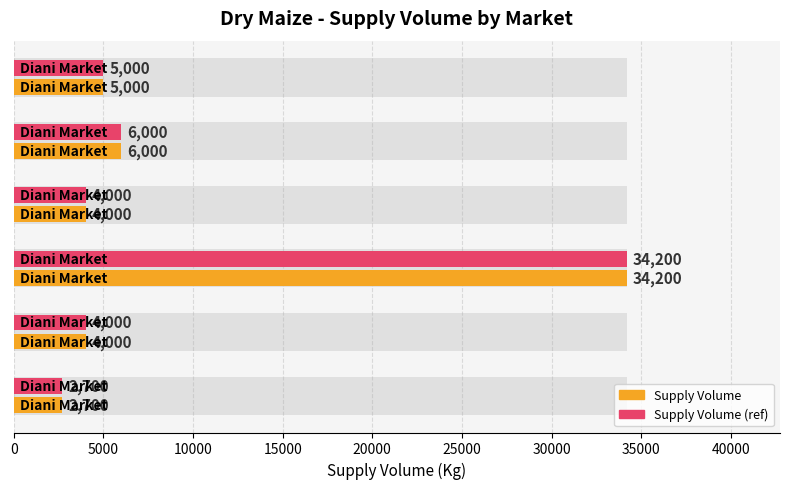

The Supply Volume (units) series shows 54918 at 10000. True or false?

False